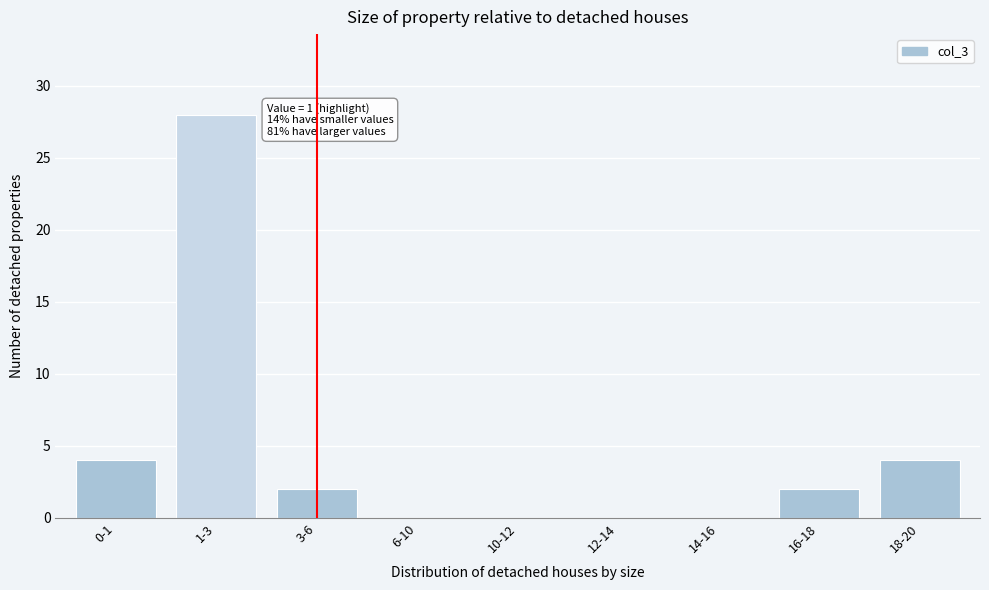

Reading left to right, what are all the values shown in this chart?

0-1=4	1-3=28	3-6=2	6-10=0	10-12=0	12-14=0	14-16=0	16-18=2	18-20=4